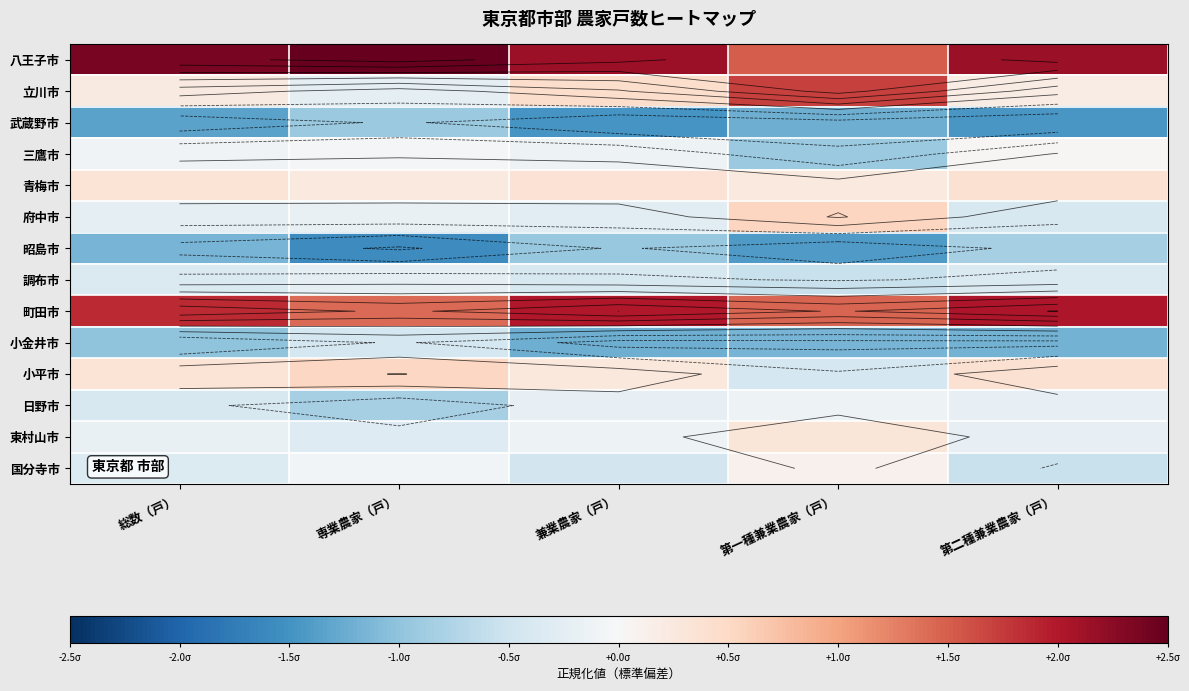

Which has a higher value, 専業農家（戸） or 総数（戸）?

専業農家（戸）